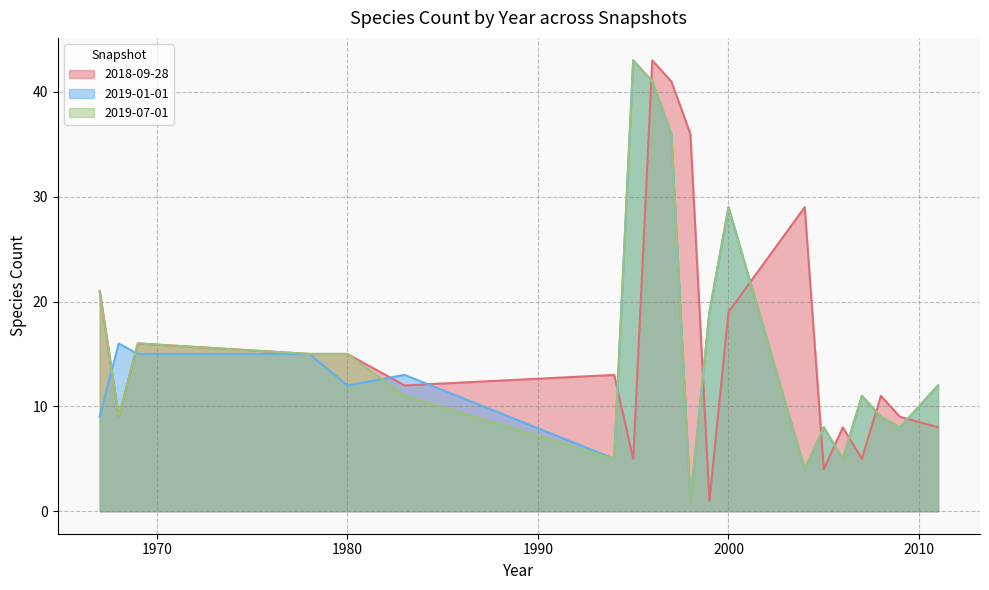

Between 1980 and 2004, which series saw the biggest shift?

2018-09-28